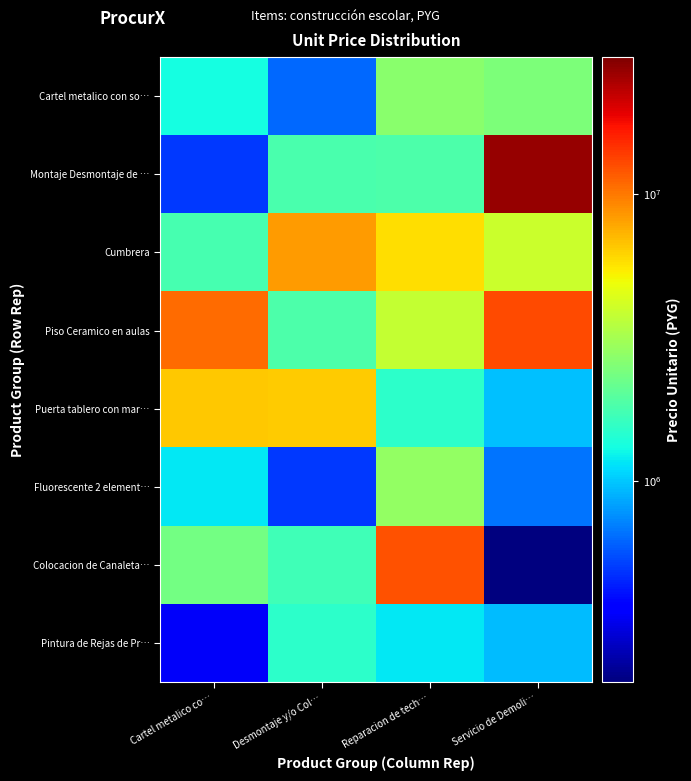

Reading left to right, what are all the values shown in this chart?

Cartel metalico con so…: Cartel metalico co…=1330000	Desmontaje y/o Col…=627000	Reparacion de tech…=2655060	Servicio de Demoli…=2487100
Montaje Desmontaje de …: Cartel metalico co…=498750	Desmontaje y/o Col…=1805000	Reparacion de tech…=1839390	Servicio de Demoli…=26744400
Cumbrera: Cartel metalico co…=1770990	Desmontaje y/o Col…=8386125	Reparacion de tech…=5887996	Servicio de Demoli…=3956750
Piso Ceramico en aulas: Cartel metalico co…=10739750	Desmontaje y/o Col…=1843000	Reparacion de tech…=3800000	Servicio de Demoli…=12825000
Puerta tablero con mar…: Cartel metalico co…=6555000	Desmontaje y/o Col…=6498000	Reparacion de tech…=1520000	Servicio de Demoli…=969000
Fluorescente 2 element…: Cartel metalico co…=1178000	Desmontaje y/o Col…=494000	Reparacion de tech…=2850000	Servicio de Demoli…=665000
Colocacion de Canaleta…: Cartel metalico co…=2315910	Desmontaje y/o Col…=1695750	Reparacion de tech…=12312000	Servicio de Demoli…=191520
Pintura de Rejas de Pr…: Cartel metalico co…=342000	Desmontaje y/o Col…=1520000	Reparacion de tech…=1179900	Servicio de Demoli…=943122